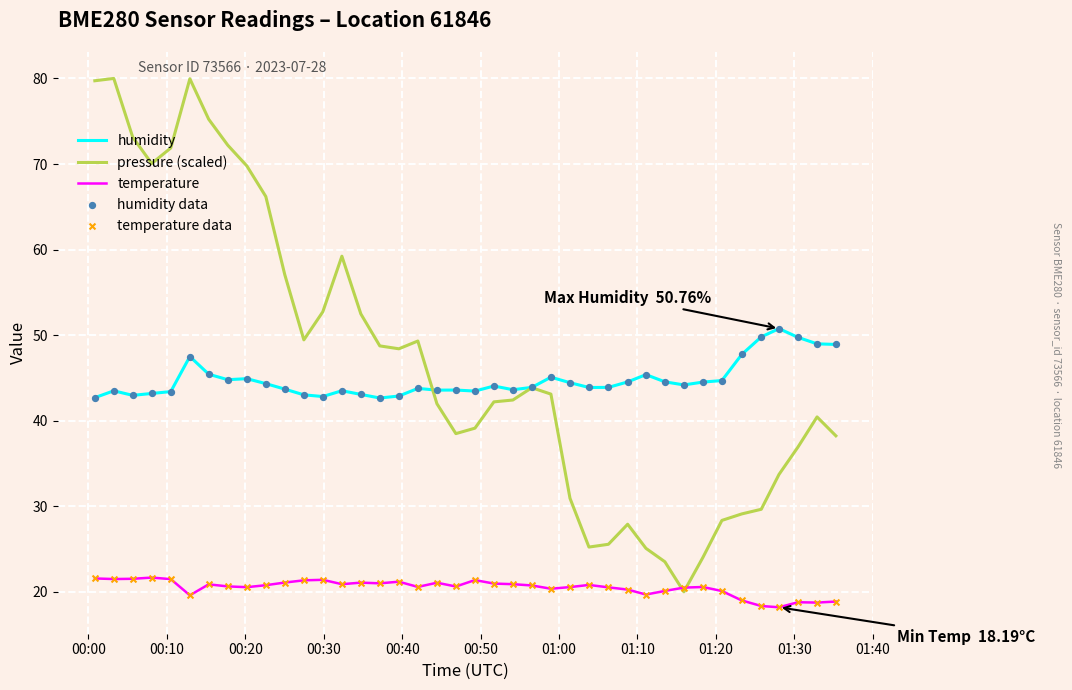

List the series in order of their peak value, highest first.

pressure (scaled), humidity, temperature